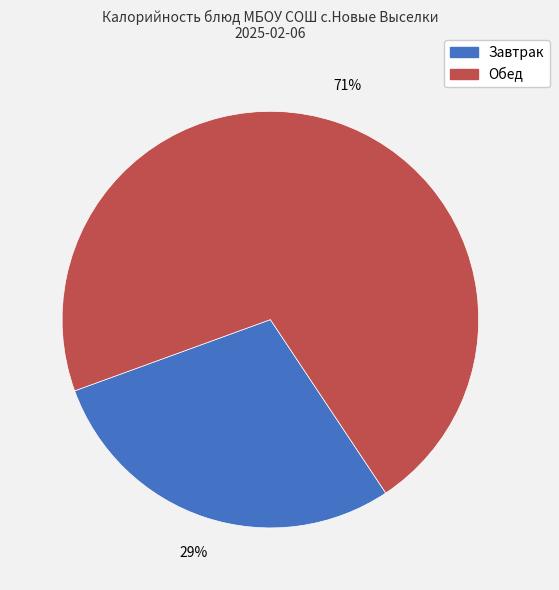

How many segments does this pie chart have?

2